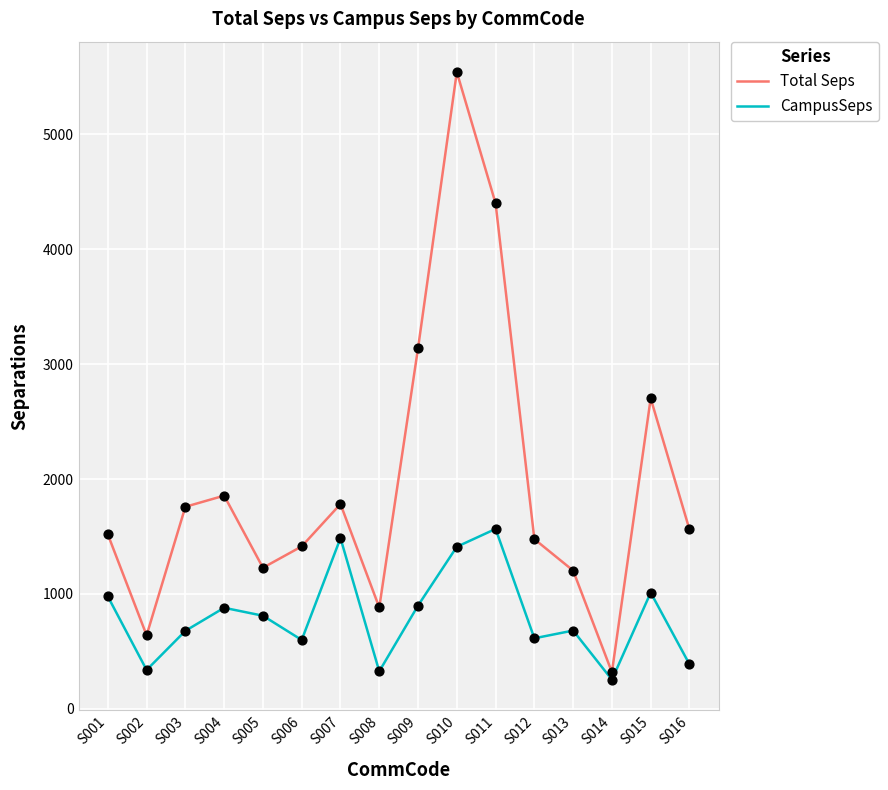

What are all the series names shown in the legend?

Total Seps, CampusSeps